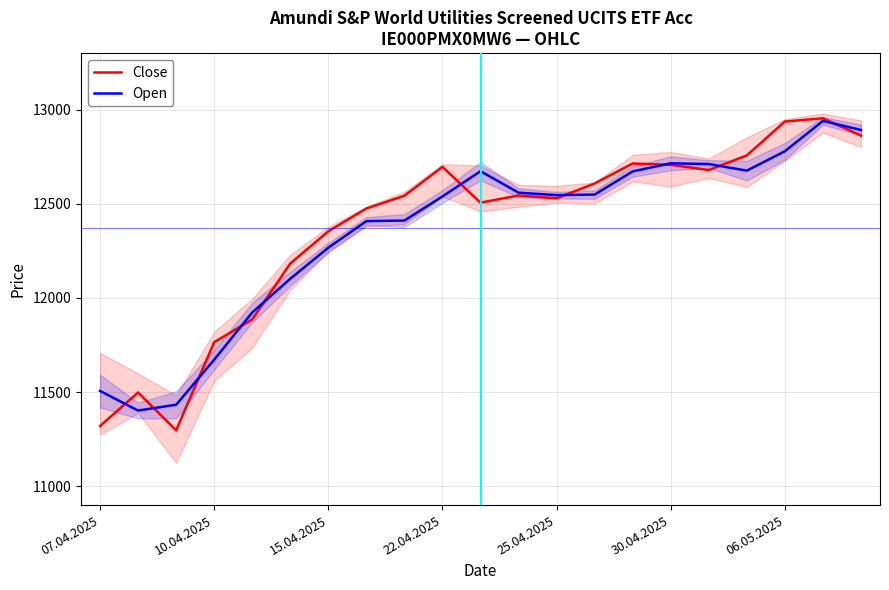

What is the sum of all Open values?

259375